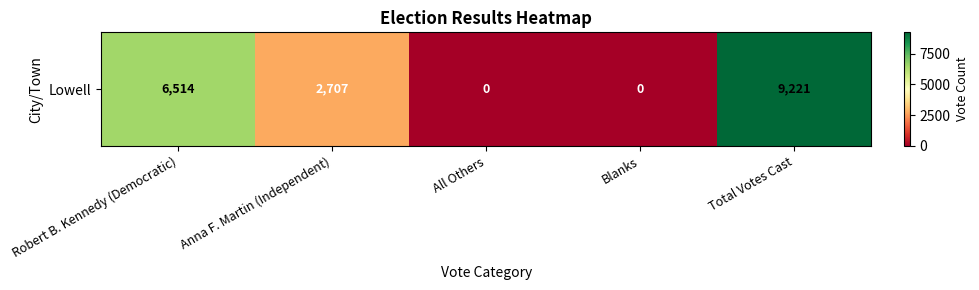

Count the values in the range 0 to 6514.

4